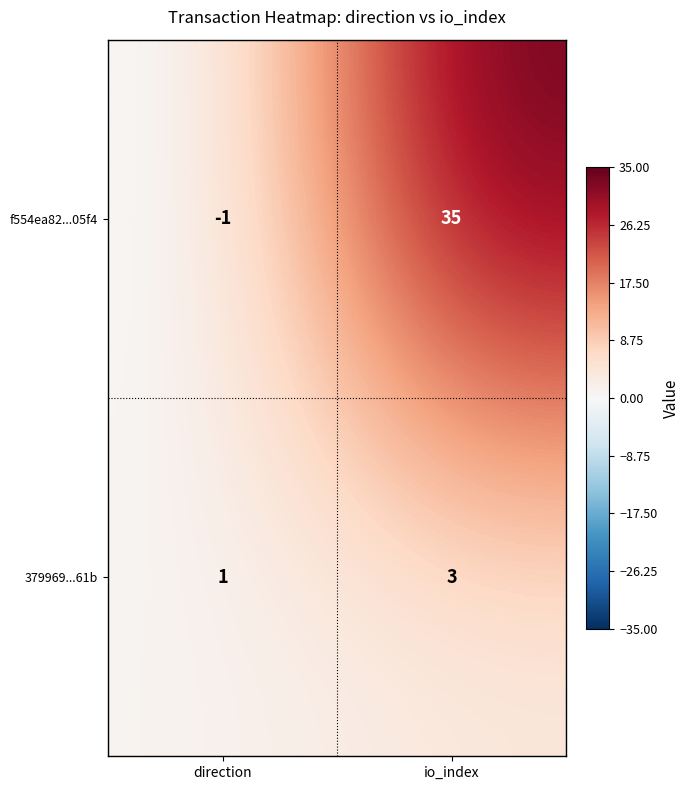

Is it true that 379969...61b equals 1 at io_index?

False